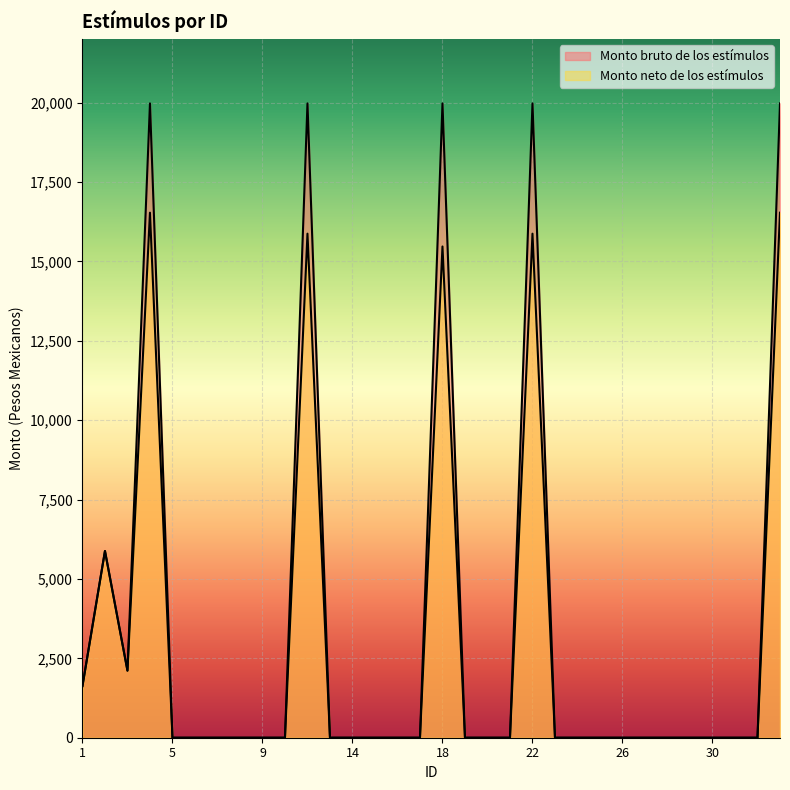

How many series are shown in this chart?

2